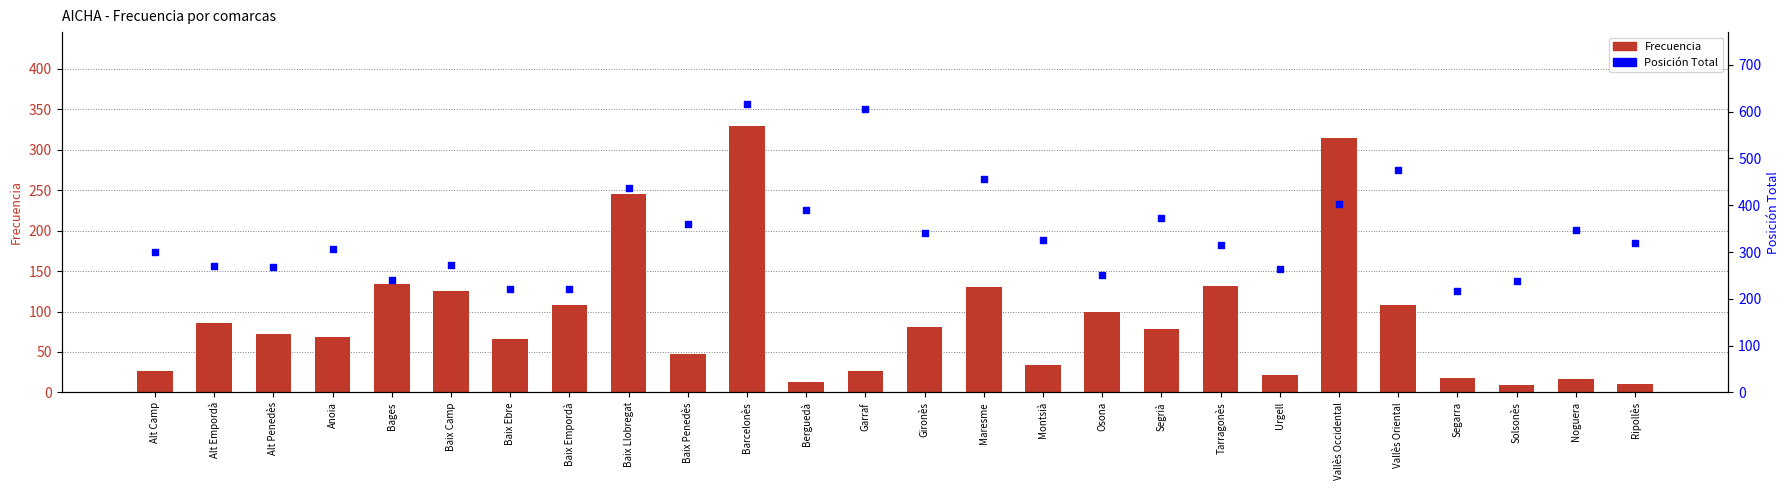

Which series contains the lowest Y value?

Frecuencia